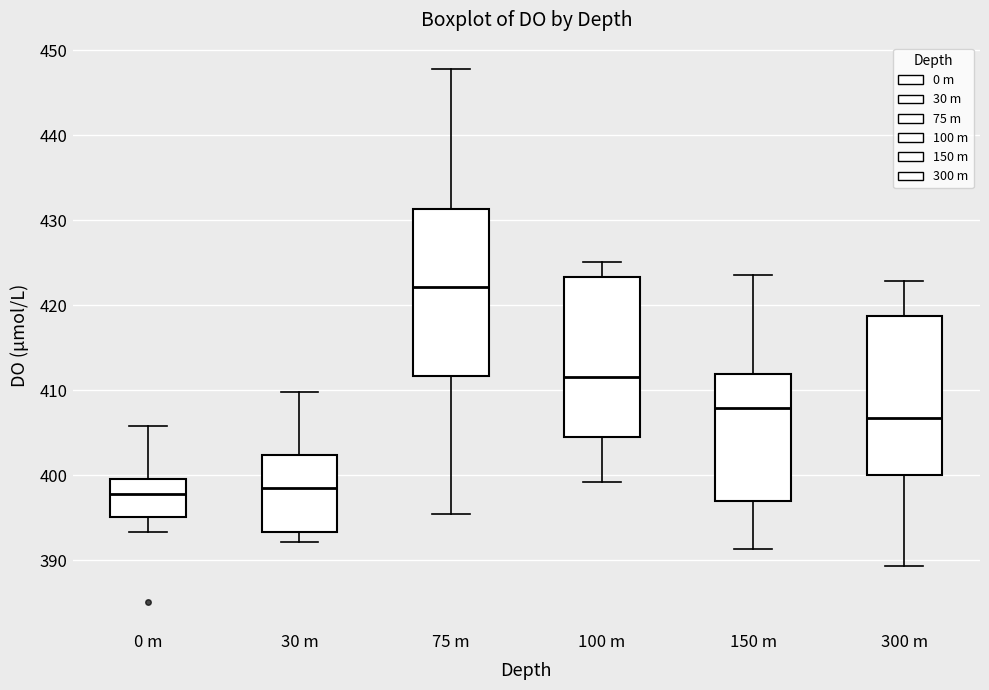

Reading left to right, transcribe this box plot: for each box, give where its median line is, the range the box spans, and where its two whiskers end, as read against the y-axis. The values are not printed on the chart, so give them approximately, as read against the axis.

0 m: median 398, box 395 to 400, whiskers 393 to 406
30 m: median 399, box 393 to 402, whiskers 392 to 410
75 m: median 422, box 412 to 431, whiskers 396 to 448
100 m: median 412, box 404 to 423, whiskers 399 to 425
150 m: median 408, box 397 to 412, whiskers 391 to 424
300 m: median 407, box 400 to 419, whiskers 389 to 423